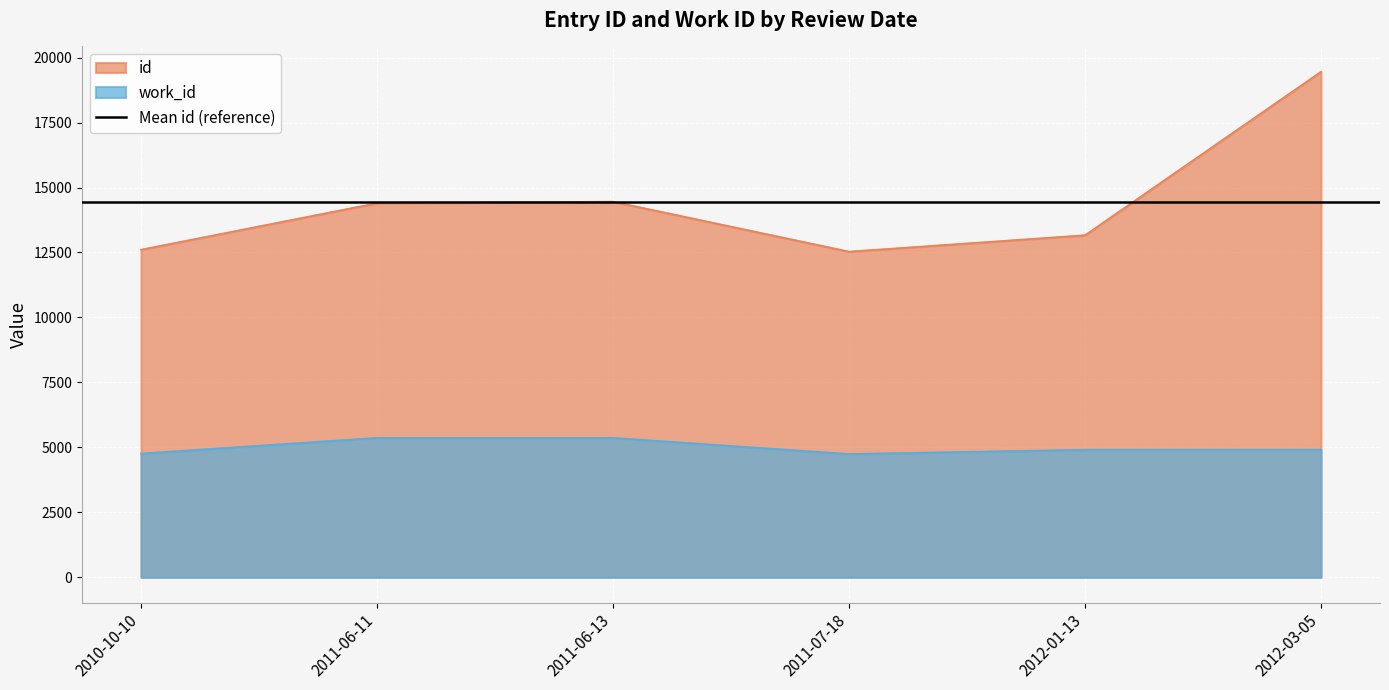

What position from the right is 2011-06-13?

4